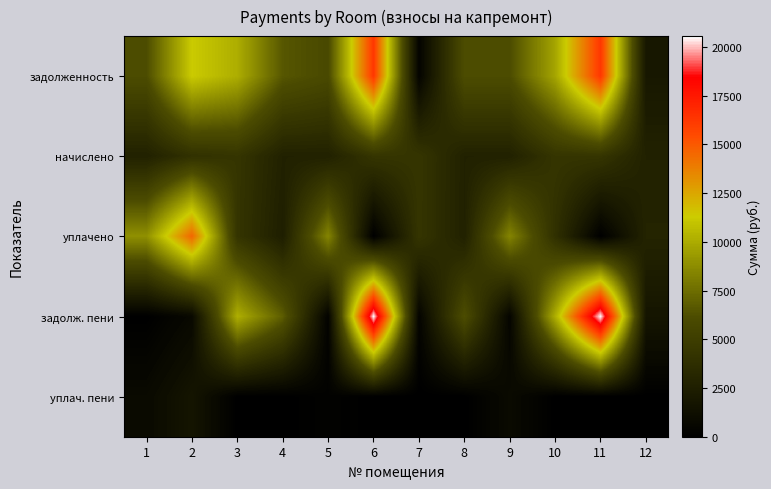

At 11, list the series in order from largest to smallest.

задолж. пени, задолженность, начислено, уплачено, уплач. пени